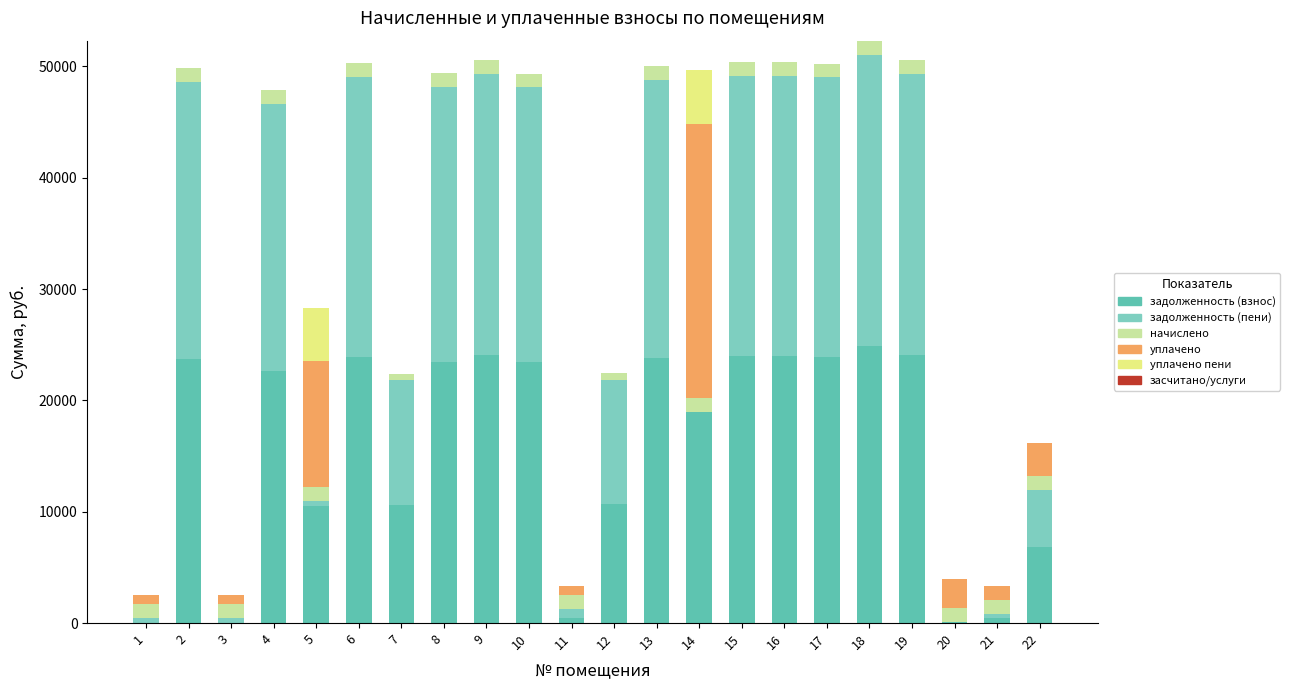

How many series are shown in this chart?

5